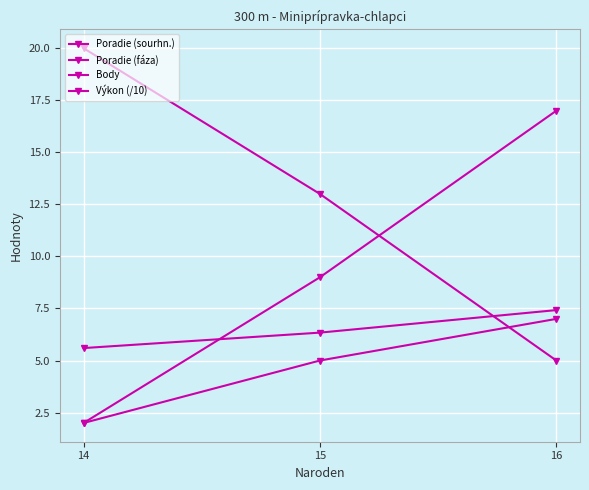

How many data points in Výkon (/10) are less than 6?

1